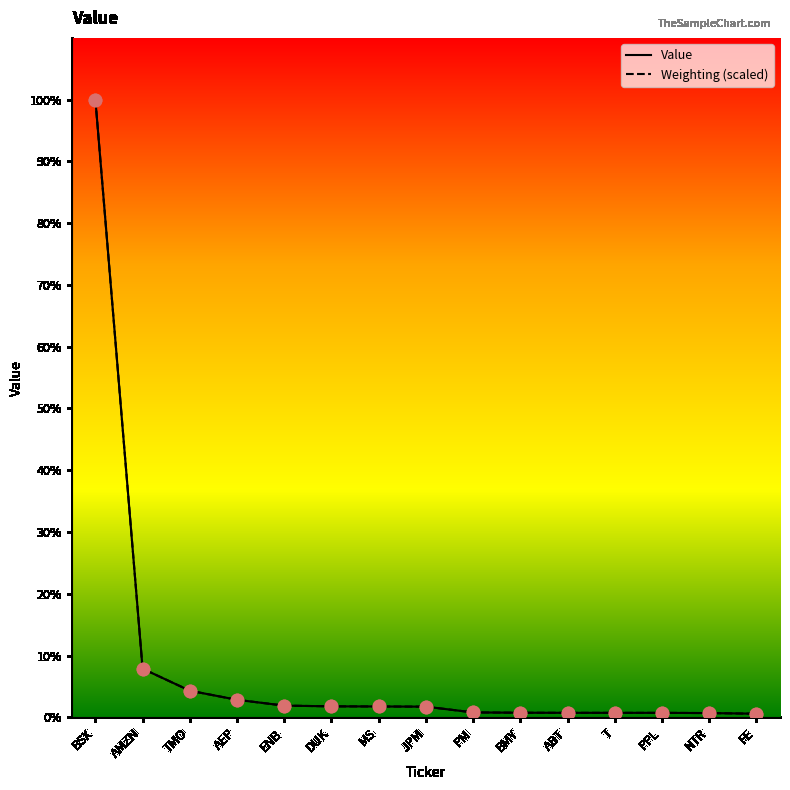

At how many categories does at least one series exceed 269322?

1